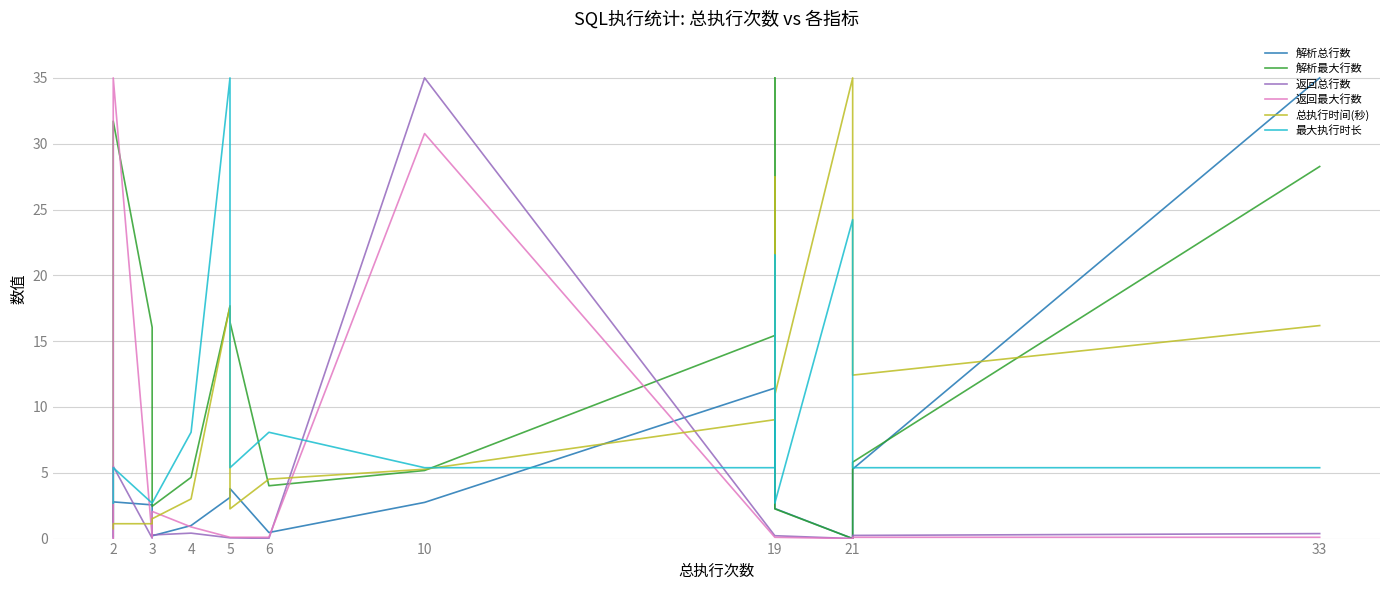

What is the total value across all series at 10?

84.3